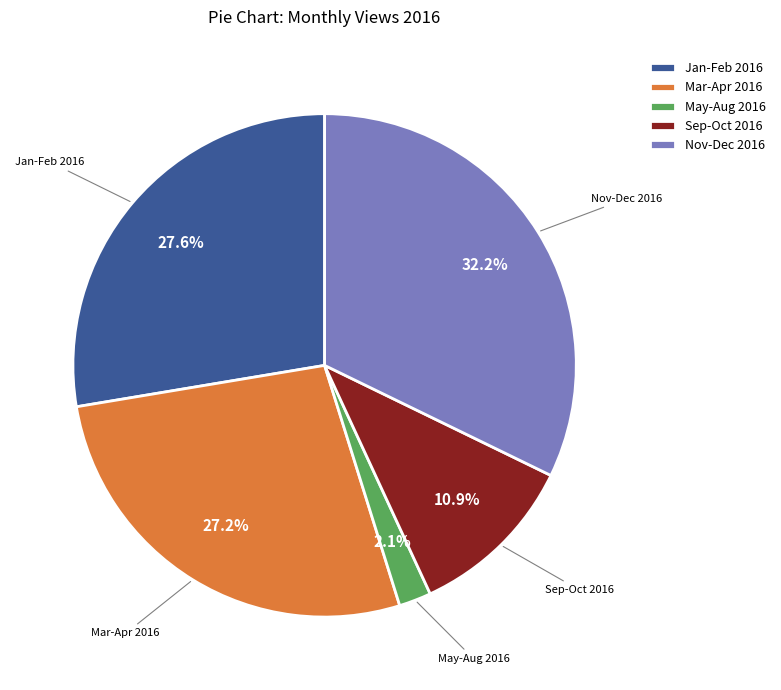

What is the largest slice in the pie chart?

Nov-Dec 2016